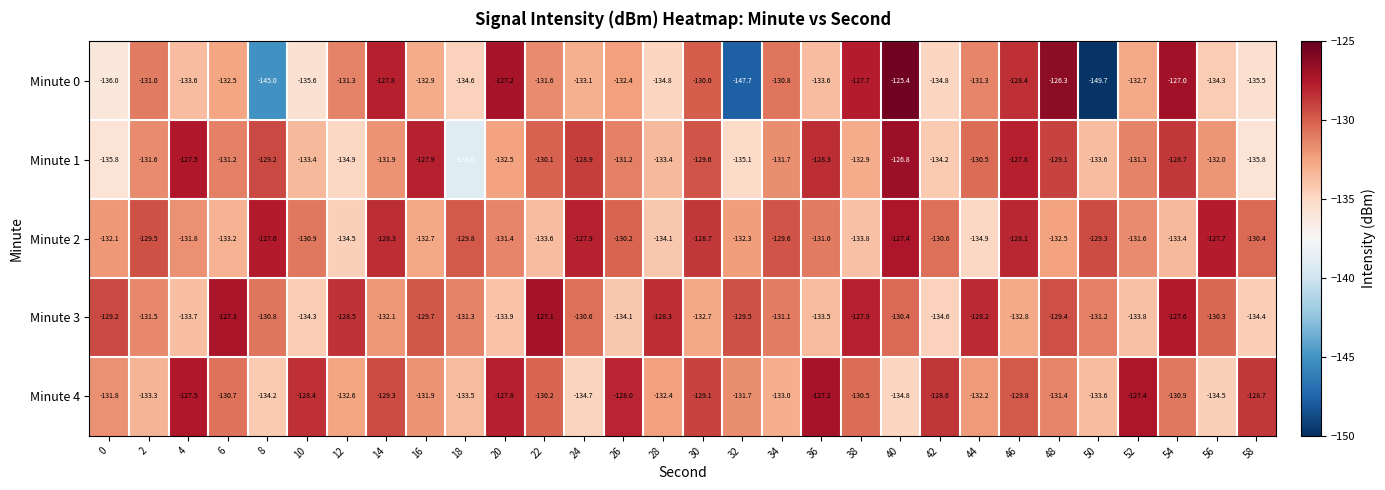

What is the spread (max minus min) of values at 34?

3.4